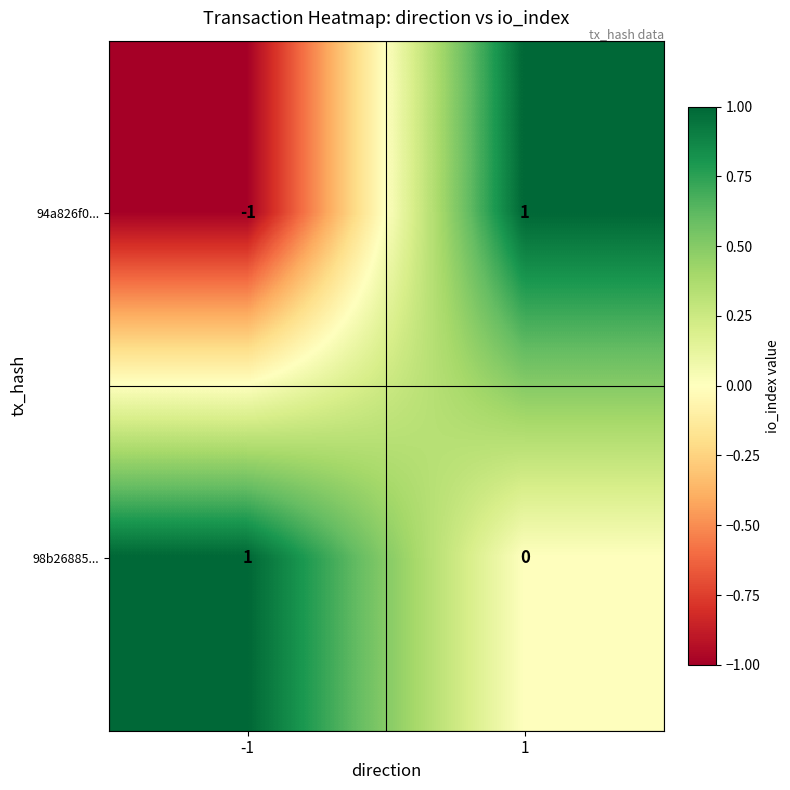

The 94a826f0... series shows 0 at -1. True or false?

False